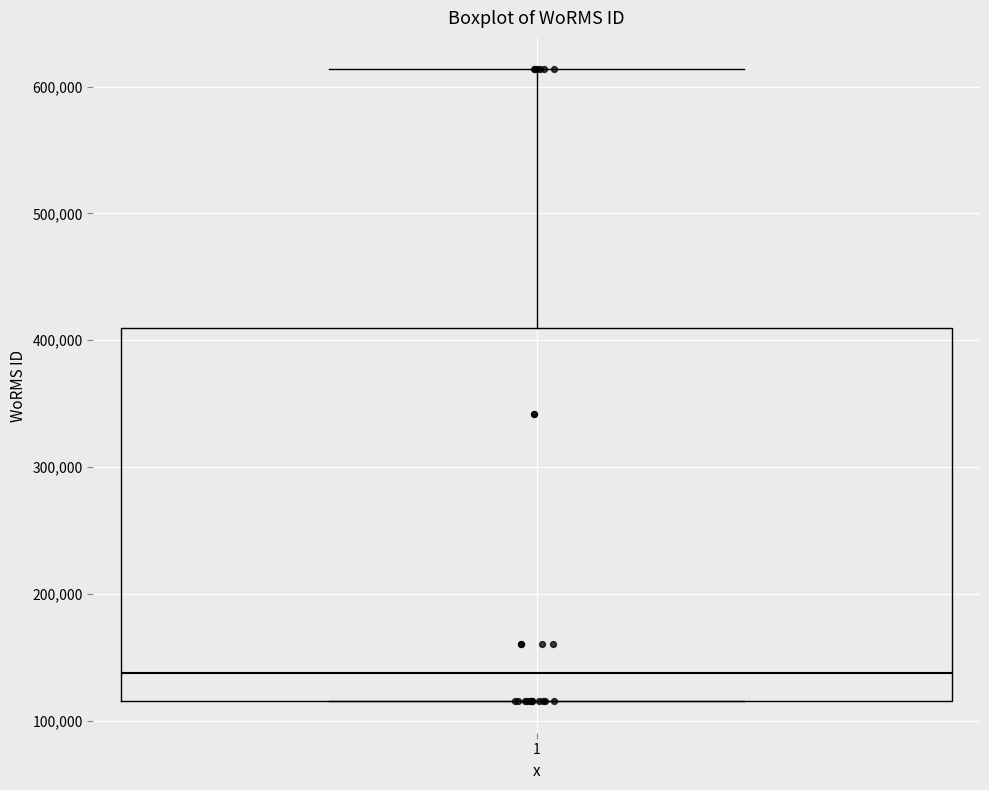

Where does the median line of the box at x = 1 sit on the y-axis? The values are not printed on the chart, so give them approximately, as read against the axis.

140000